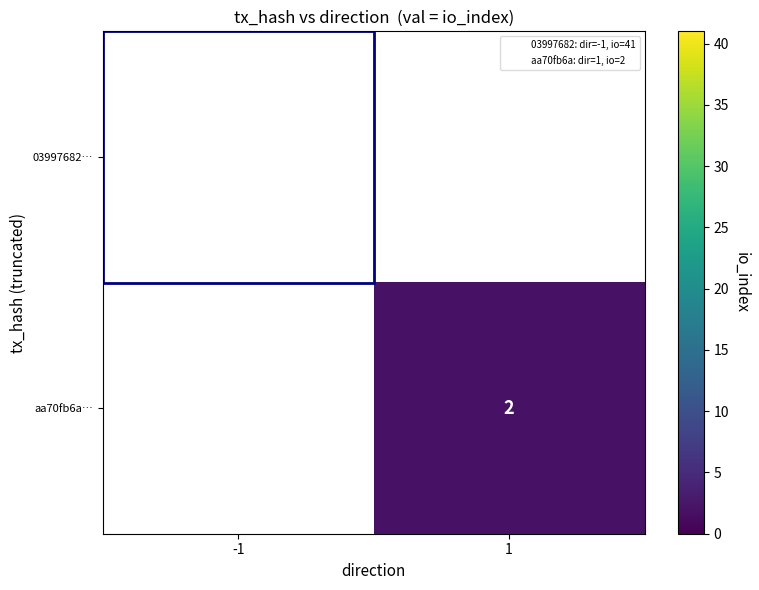

Which label corresponds to the smallest value in the chart?

1